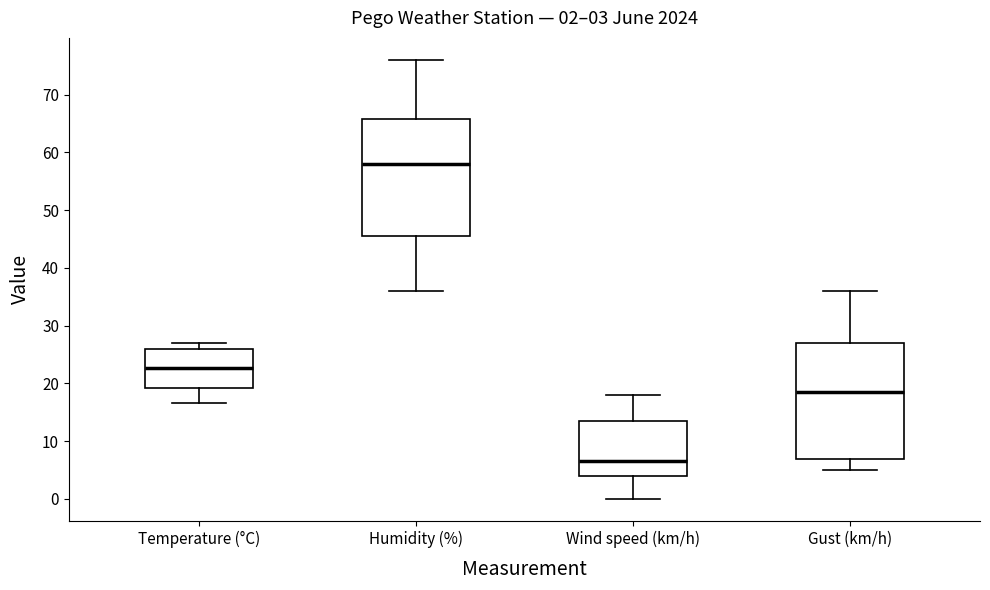

Which box's median line is the lowest?

Wind speed (km/h)